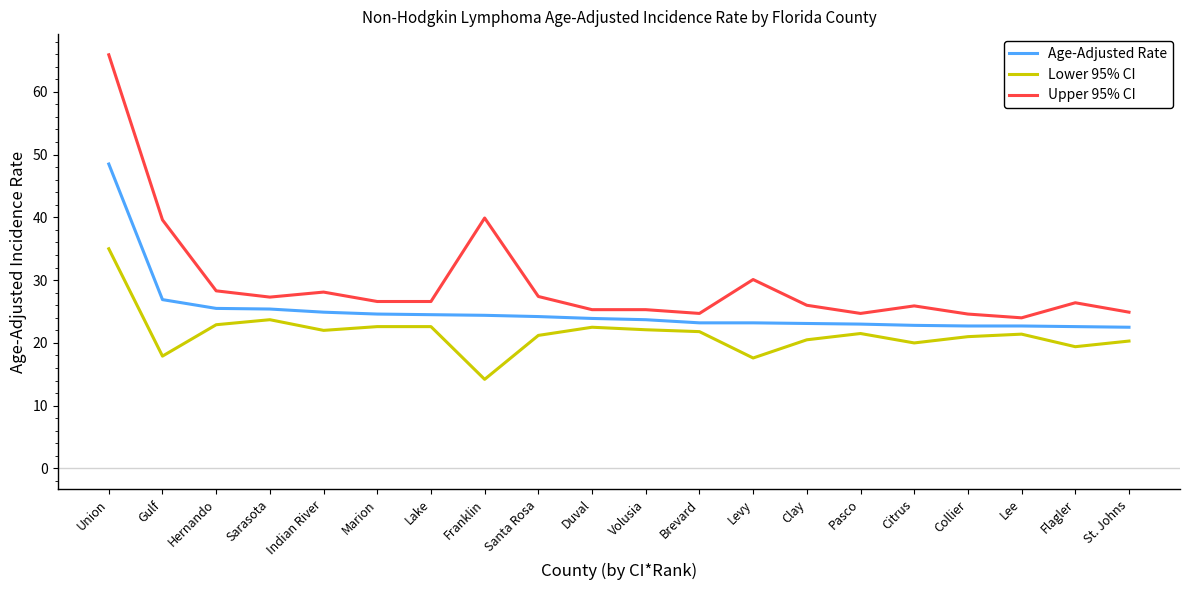

List the series in order of their peak value, highest first.

Upper 95% CI, Age-Adjusted Rate, Lower 95% CI